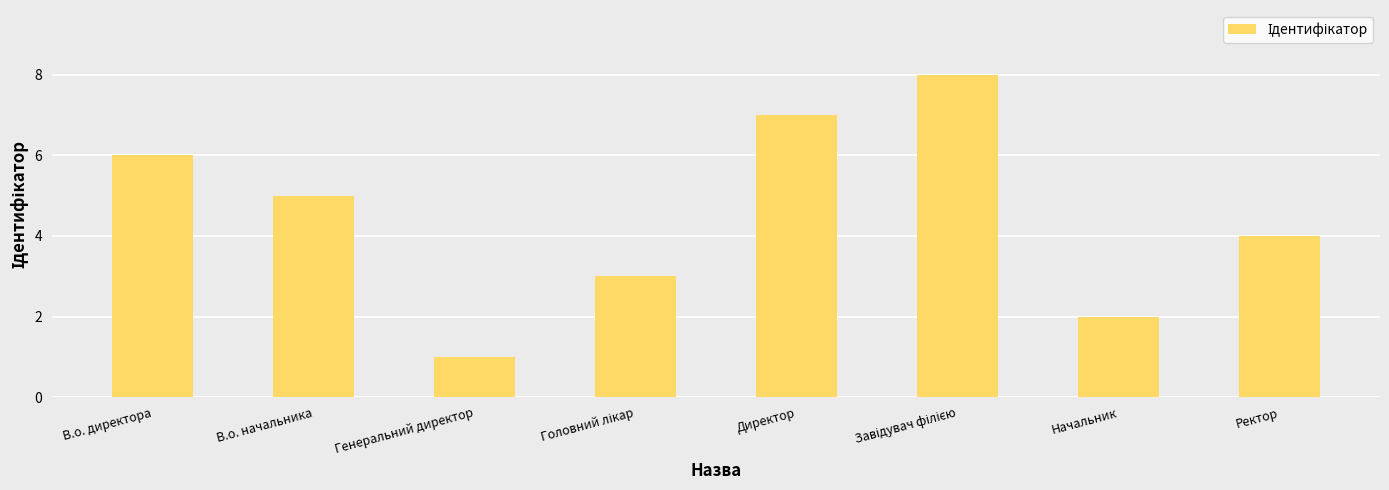

Are the bars horizontal?

No